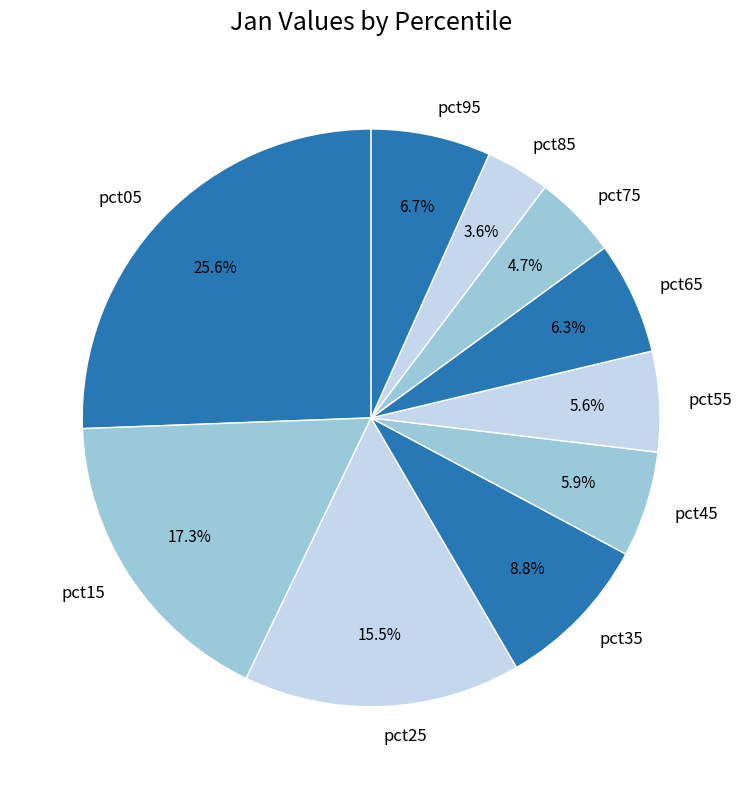

The pct75 slice represents 5% of the pie. True or false?

True